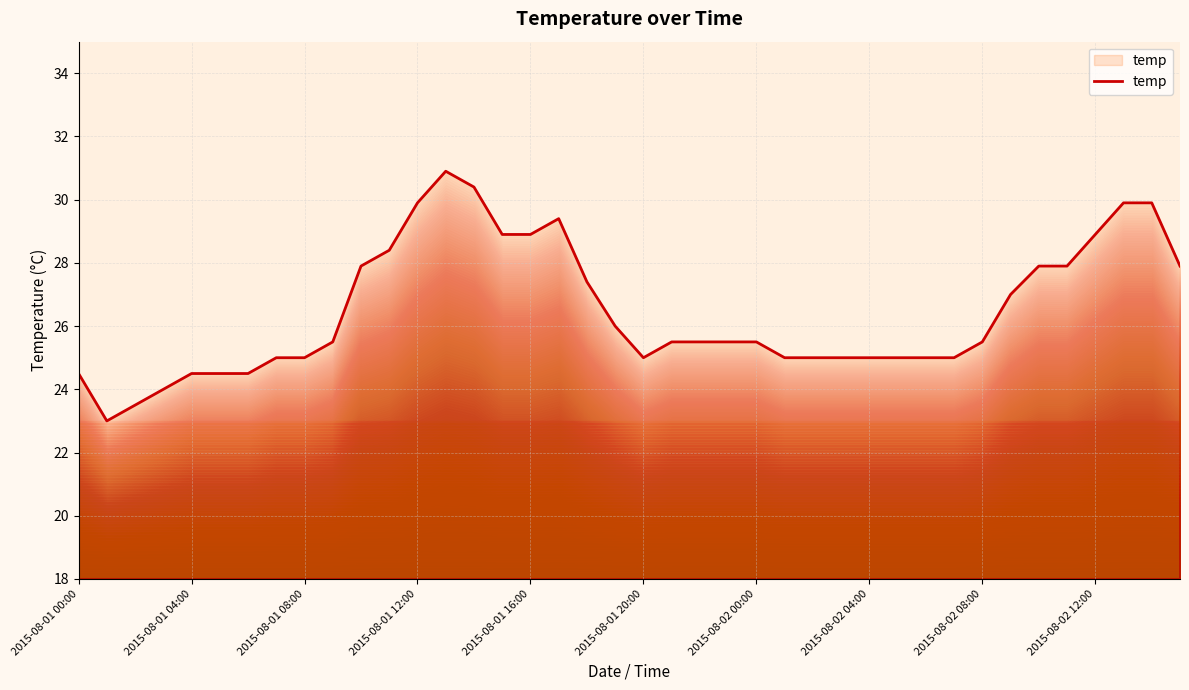

What is the smallest value displayed?

23.0